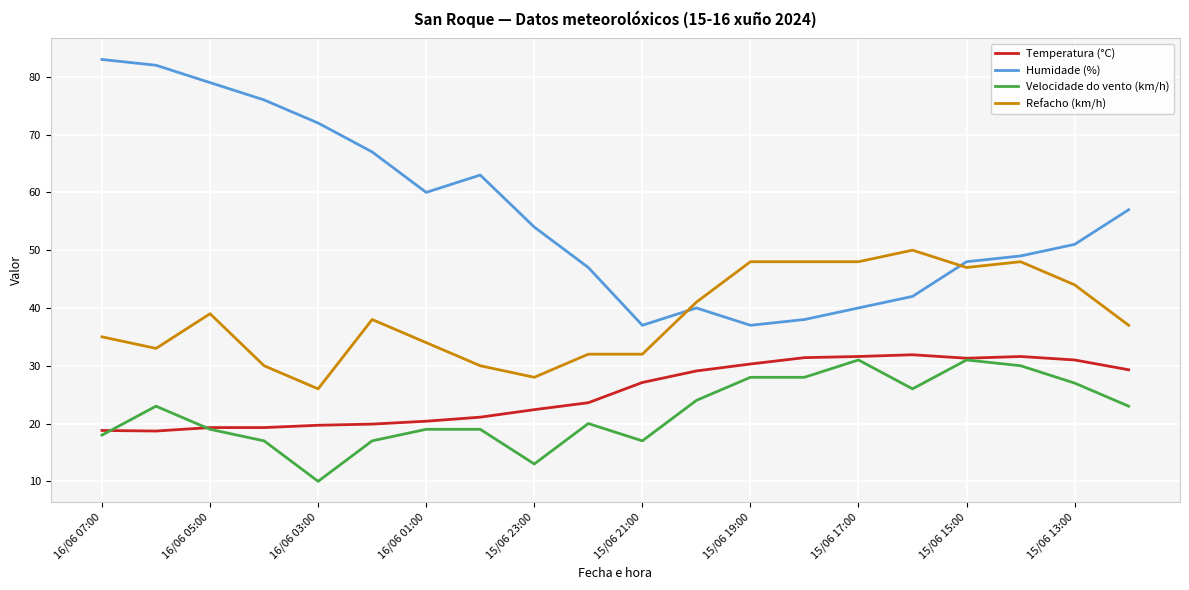

Is this an area chart (filled region under the line)?

No